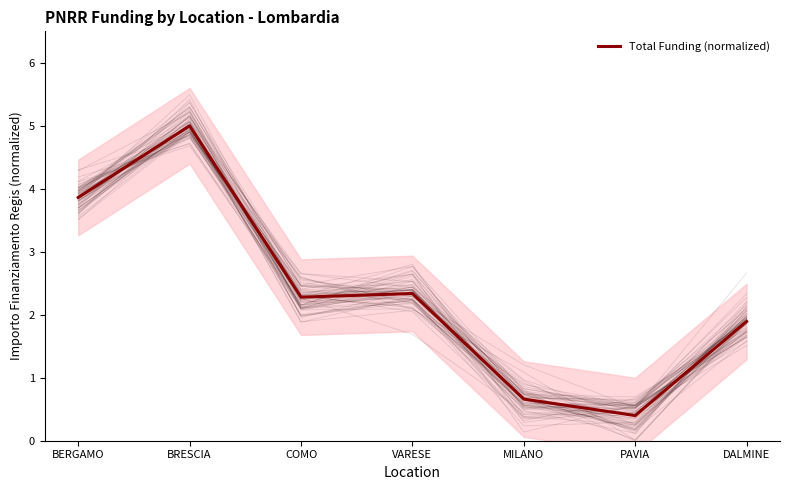

At which category does the data reach its first local peak?

BRESCIA